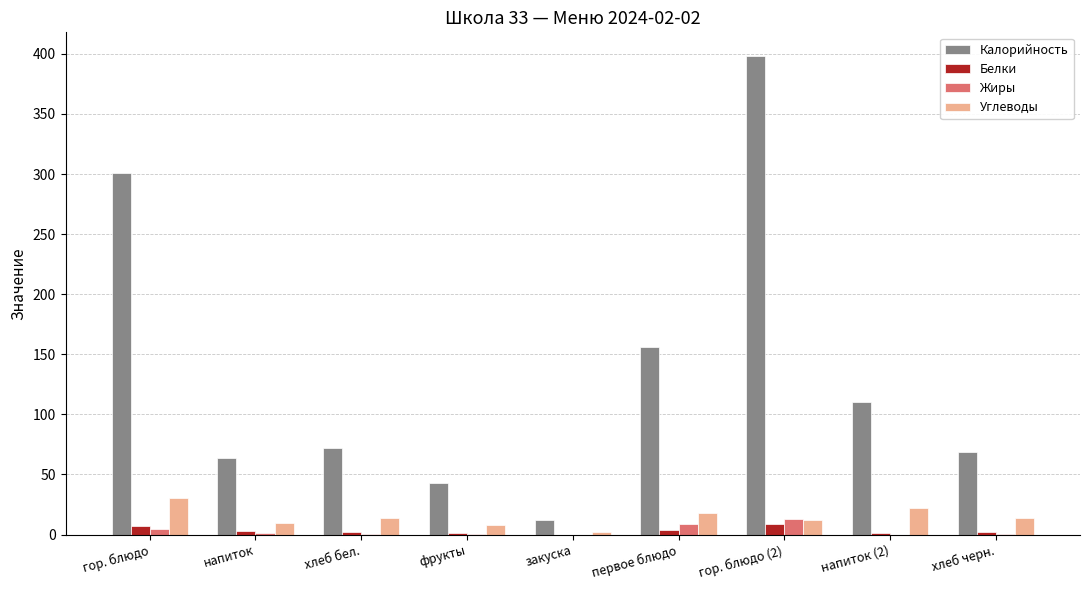

True or false: Калорийность has a value of 301.0 at гор. блюдо.

True